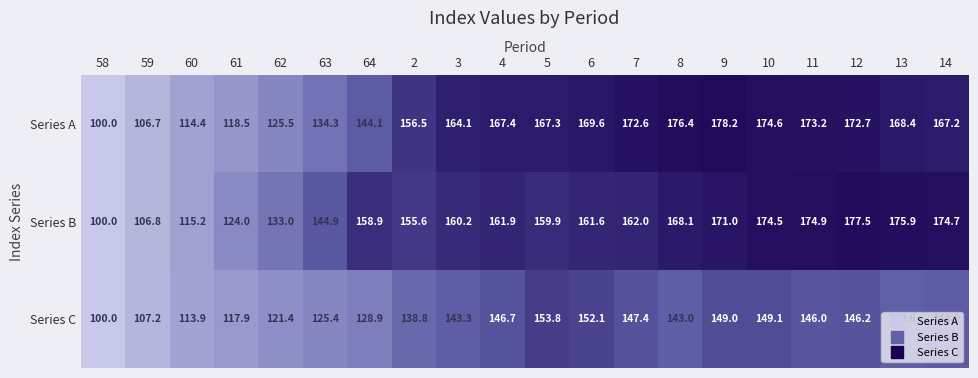

Which series has the largest total across all categories?

Series B